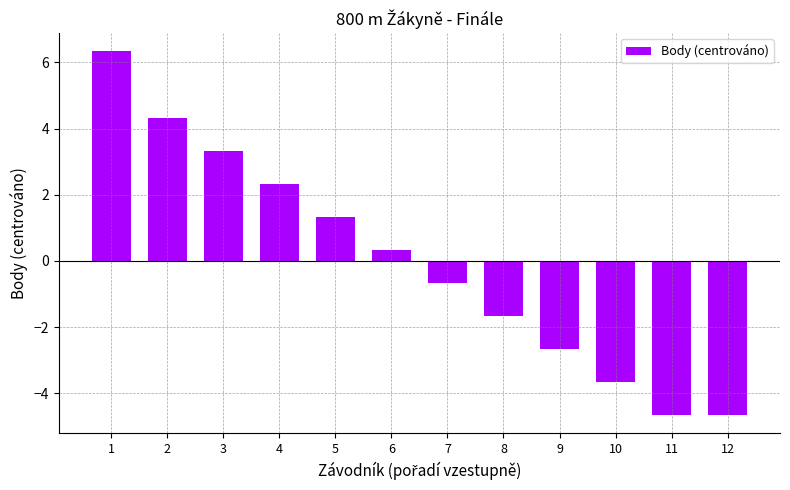

What is the difference between the second highest and second lowest values?

9.0